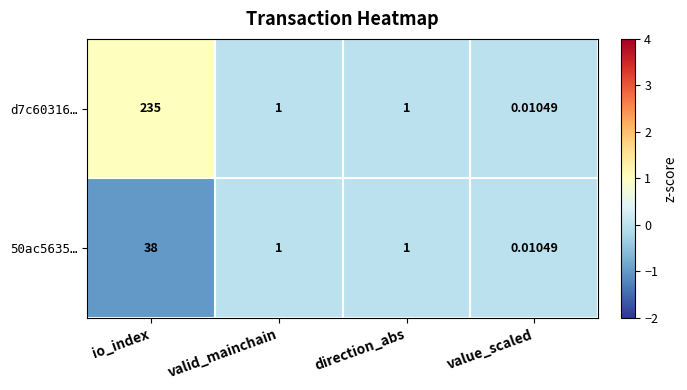

How many data points does each series have?

4